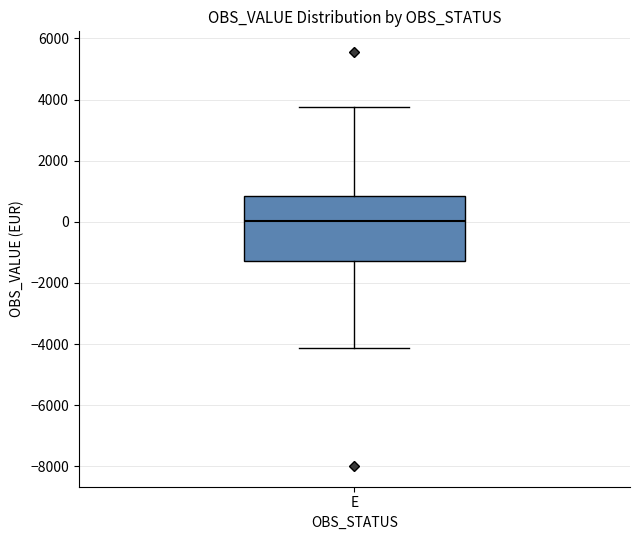

Read this box plot against the y-axis: the position of the median line, the range covered by the box, and the ends of both whiskers. The values are not printed on the chart, so give them approximately, as read against the axis.

median 0, box -1200 to 800, whiskers -4200 to 3800